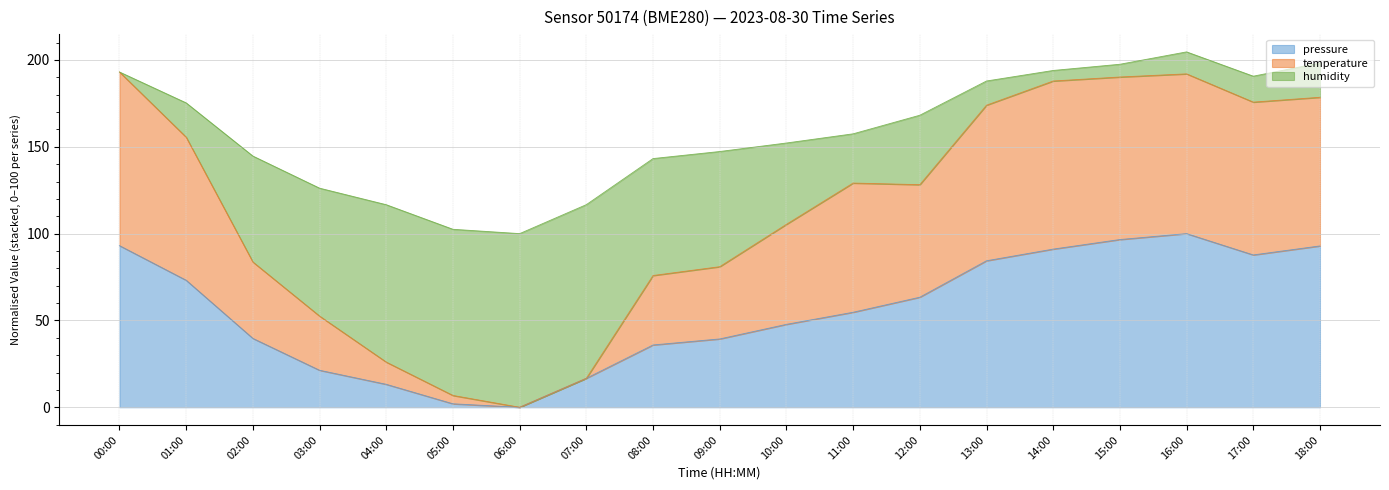

What is the total value across all series at 15:00?

197.5